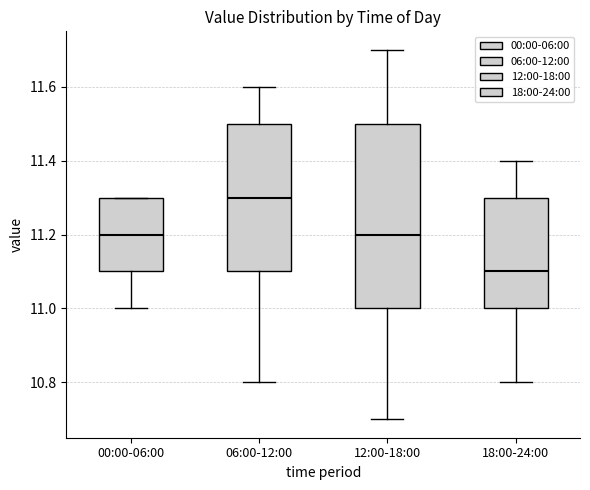

Which box's median line is the highest?

06:00-12:00